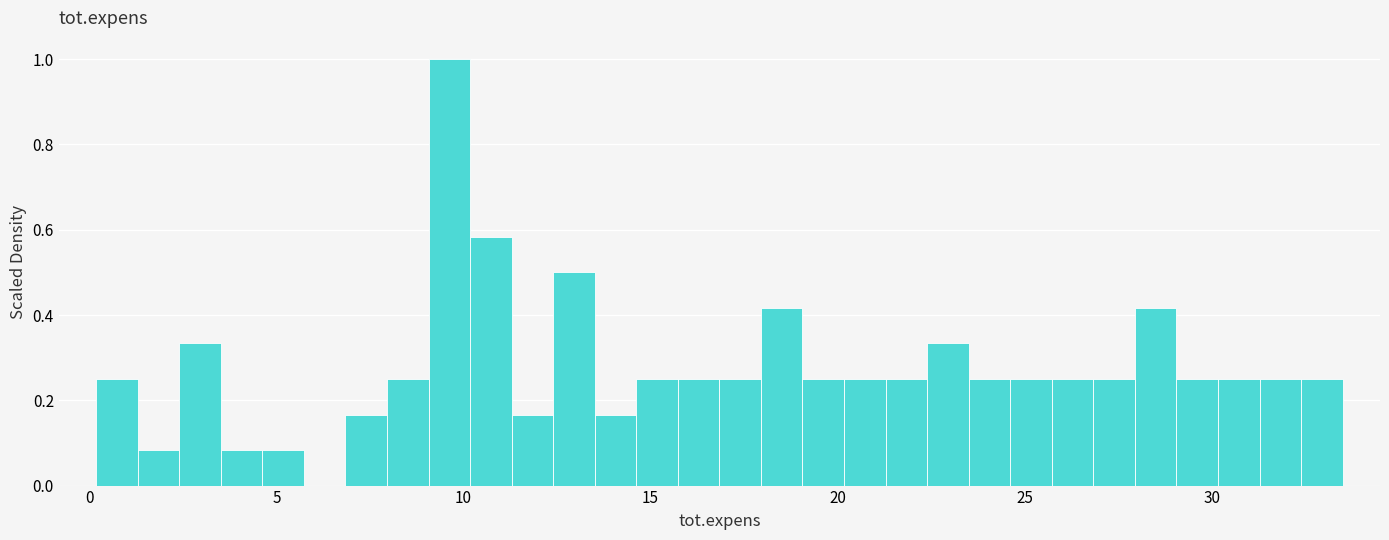

Read against the x-axis, roughly where is the centre of the tallest bar?

9.5